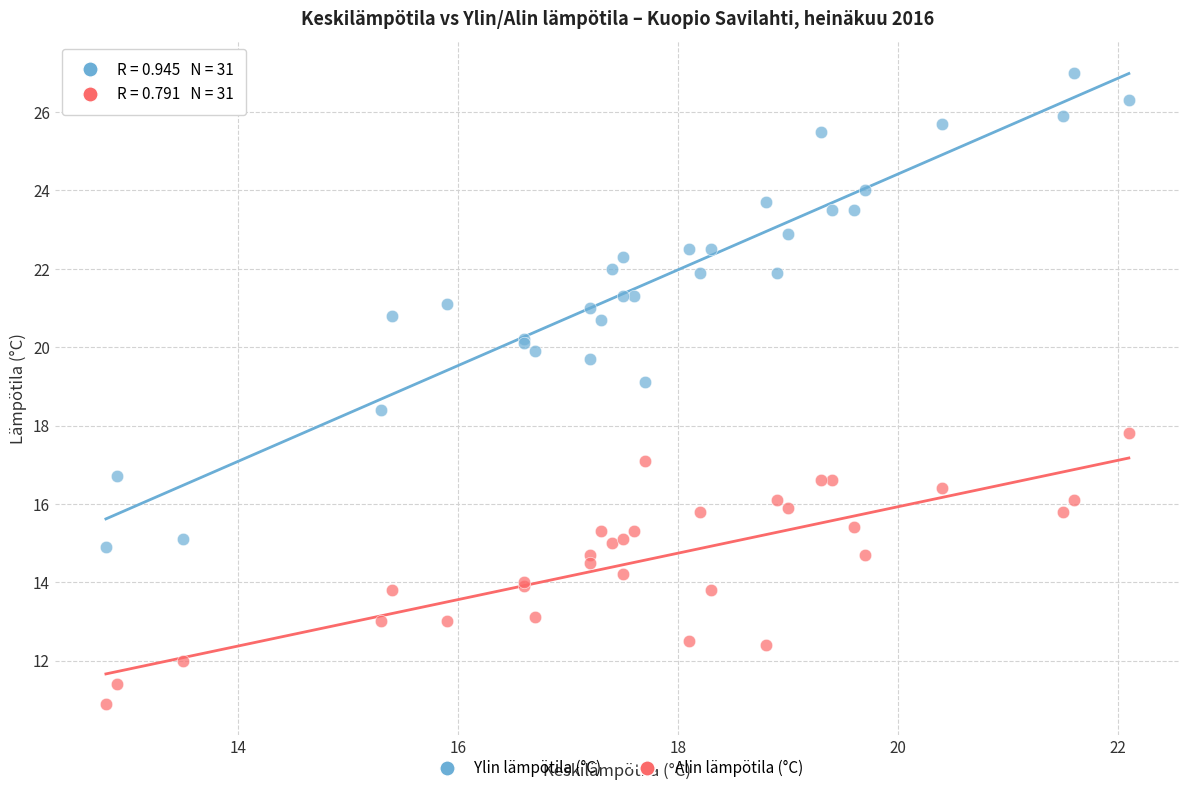

Across all series, what Y value is closest to 18?

17.8